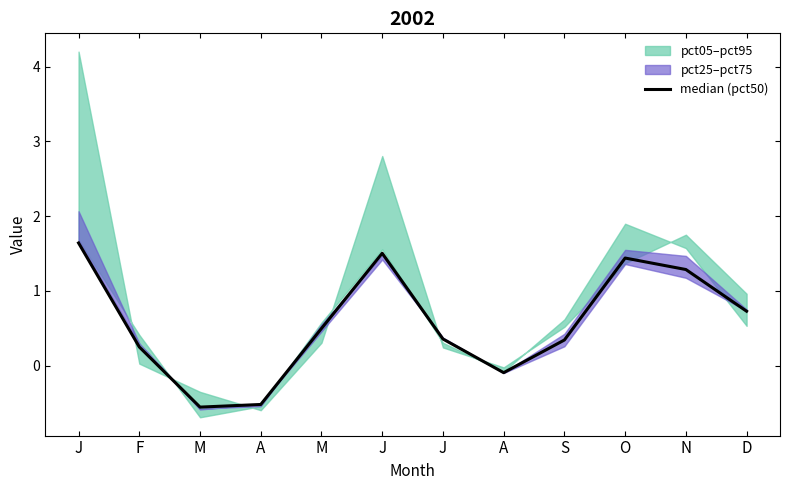

How many points are lower than both their immediate neighbors (excluding endpoints)?

2